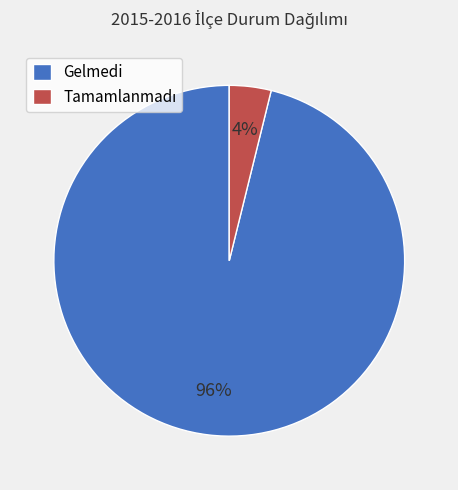

The Gelmedi slice represents 96% of the pie. True or false?

True